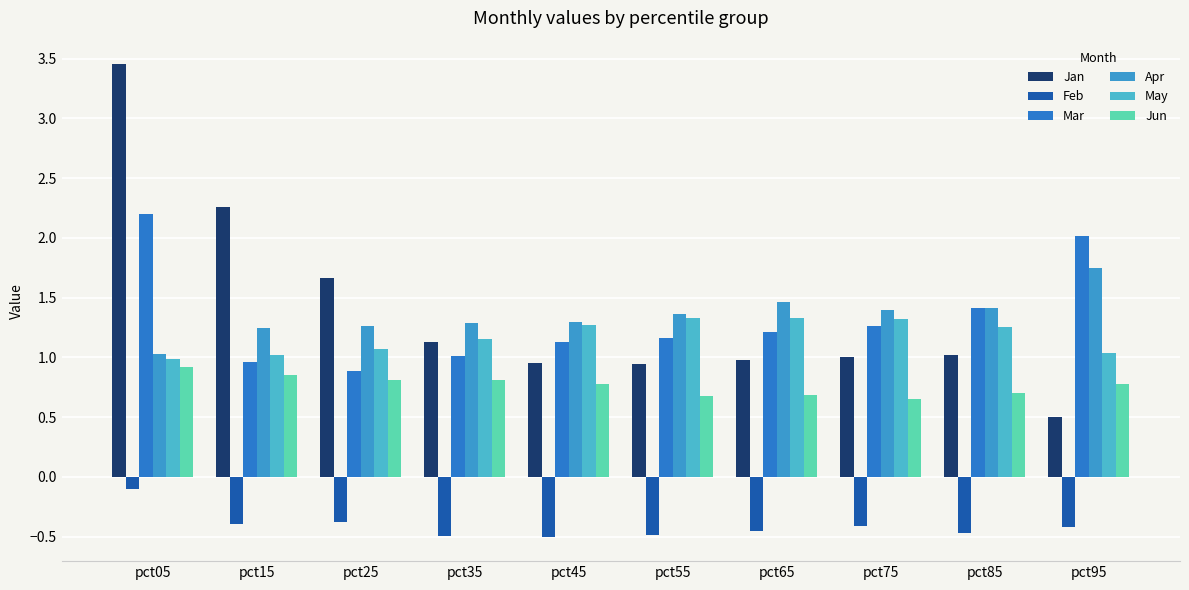

How many bars are there in each group?

6